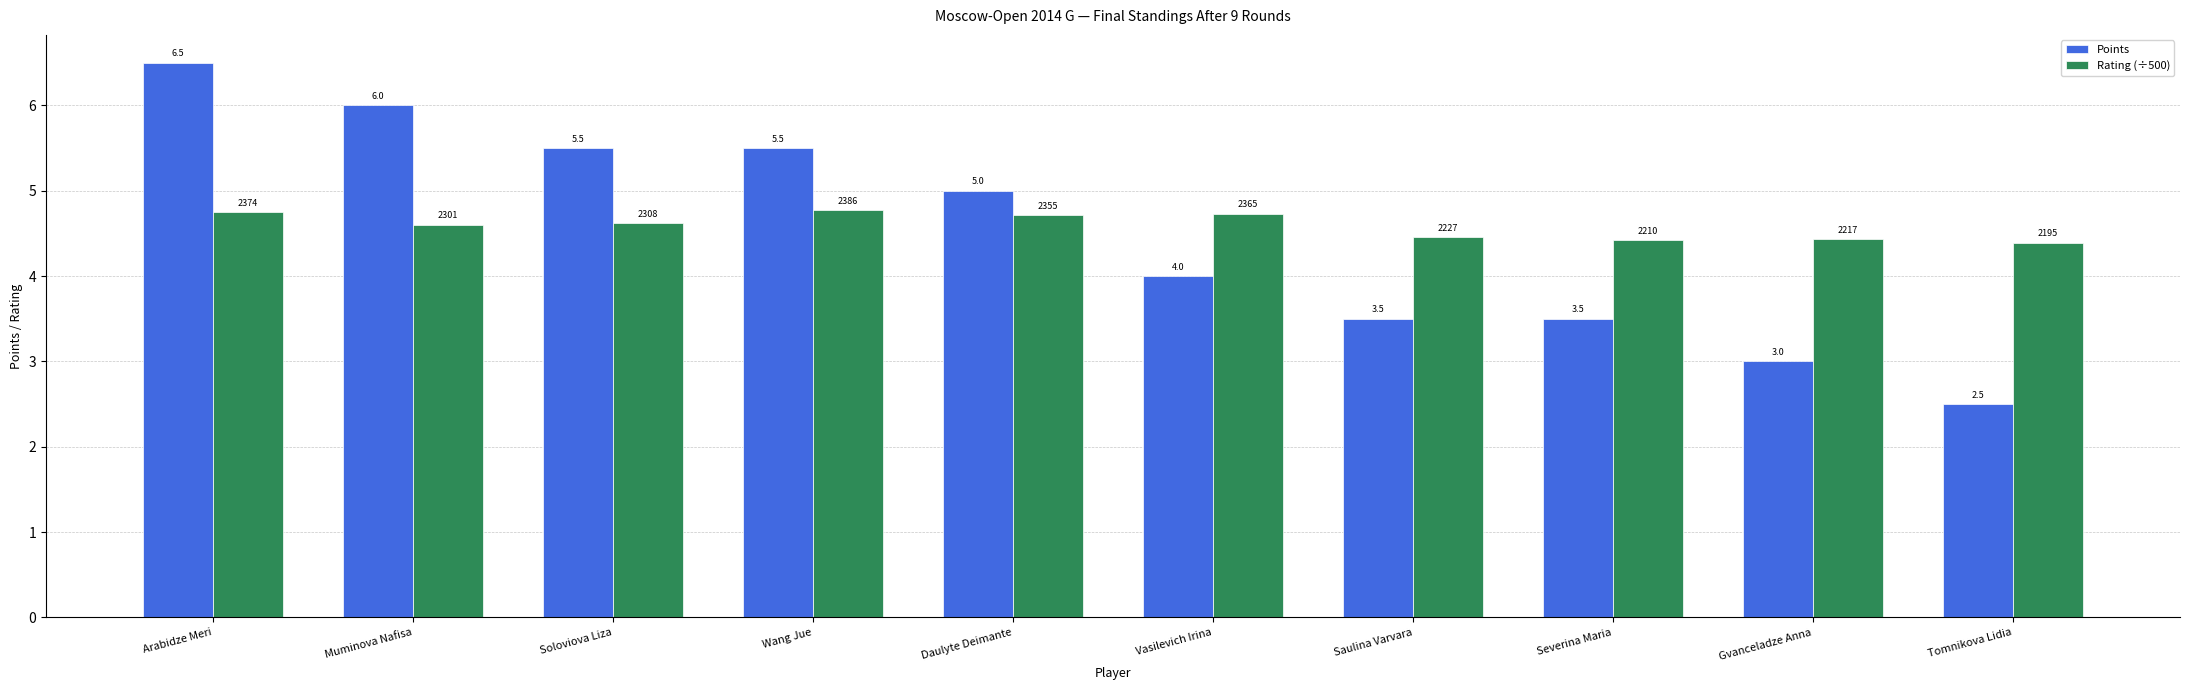

List the series in order of their overall mean, highest first.

Rating (÷500), Points